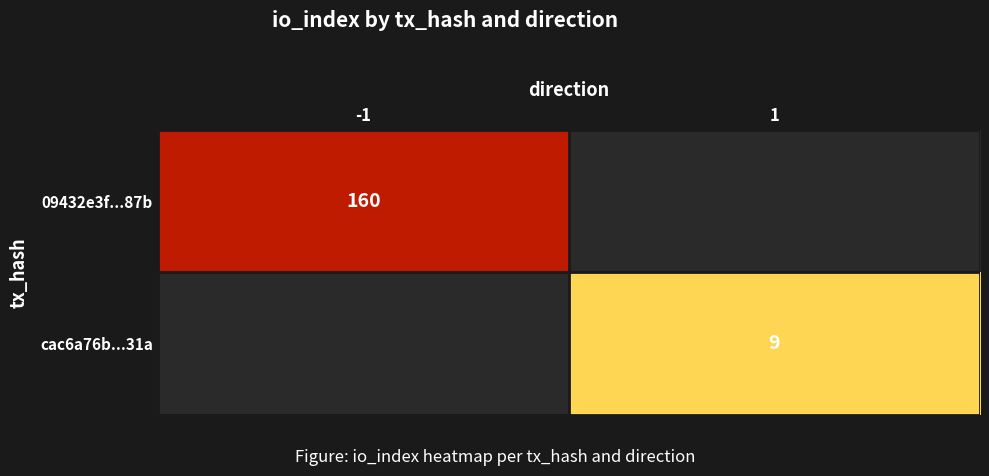

True or false: cac6a76b...31a has a value of 9 at 1.

True